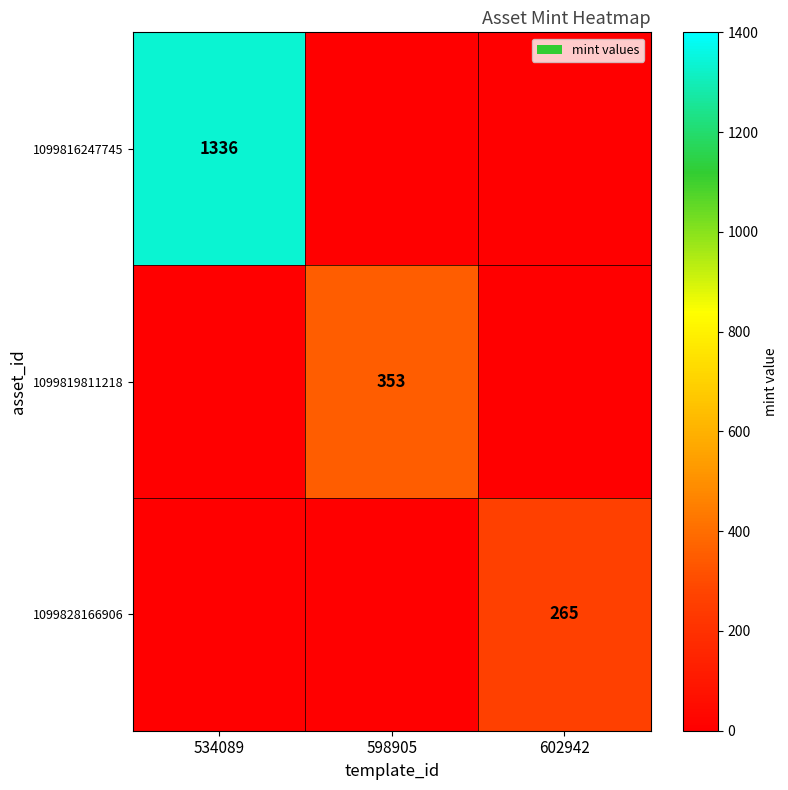

The 1099828166906 series shows 265 at 602942. True or false?

True